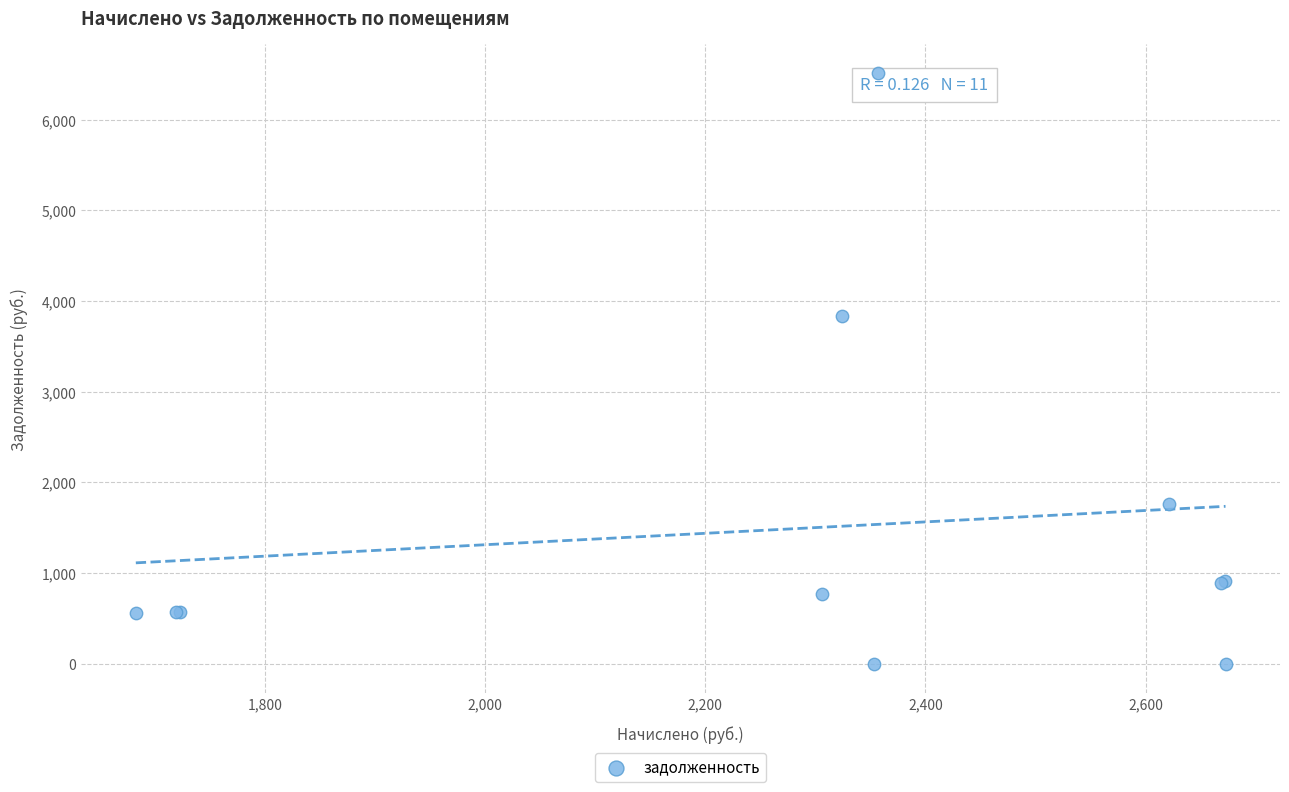

What Y value in the scatter plot is closest to 3255?

3829.9